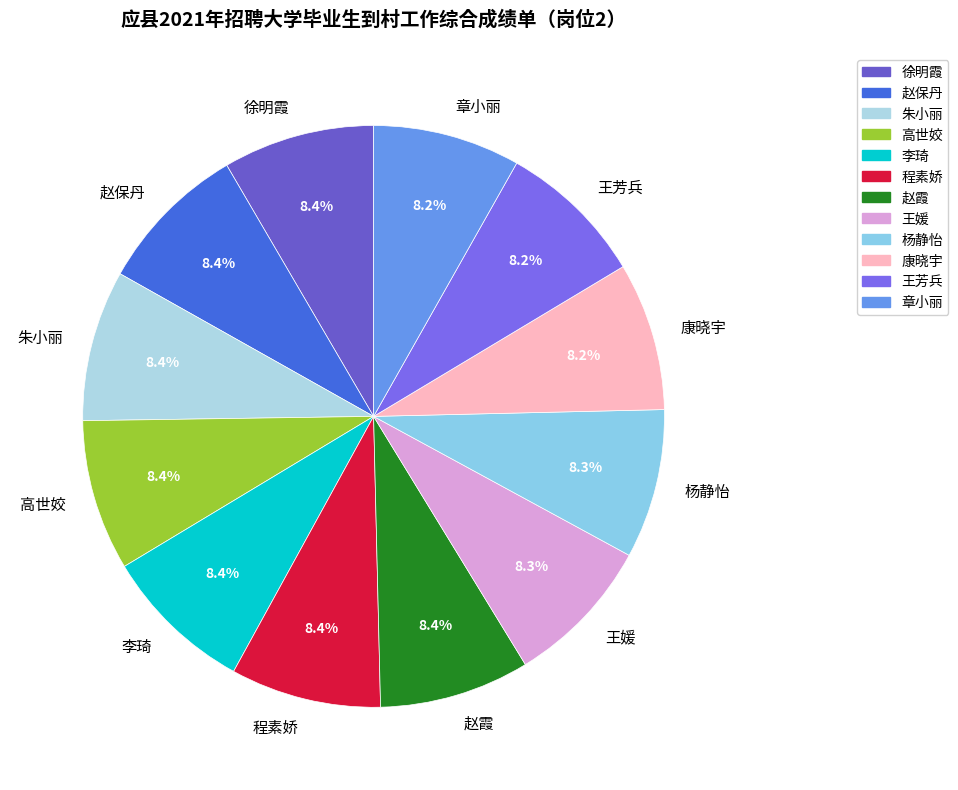

Approximately how many times larger is the value at 章小丽 compared to 高世姣?

1.0